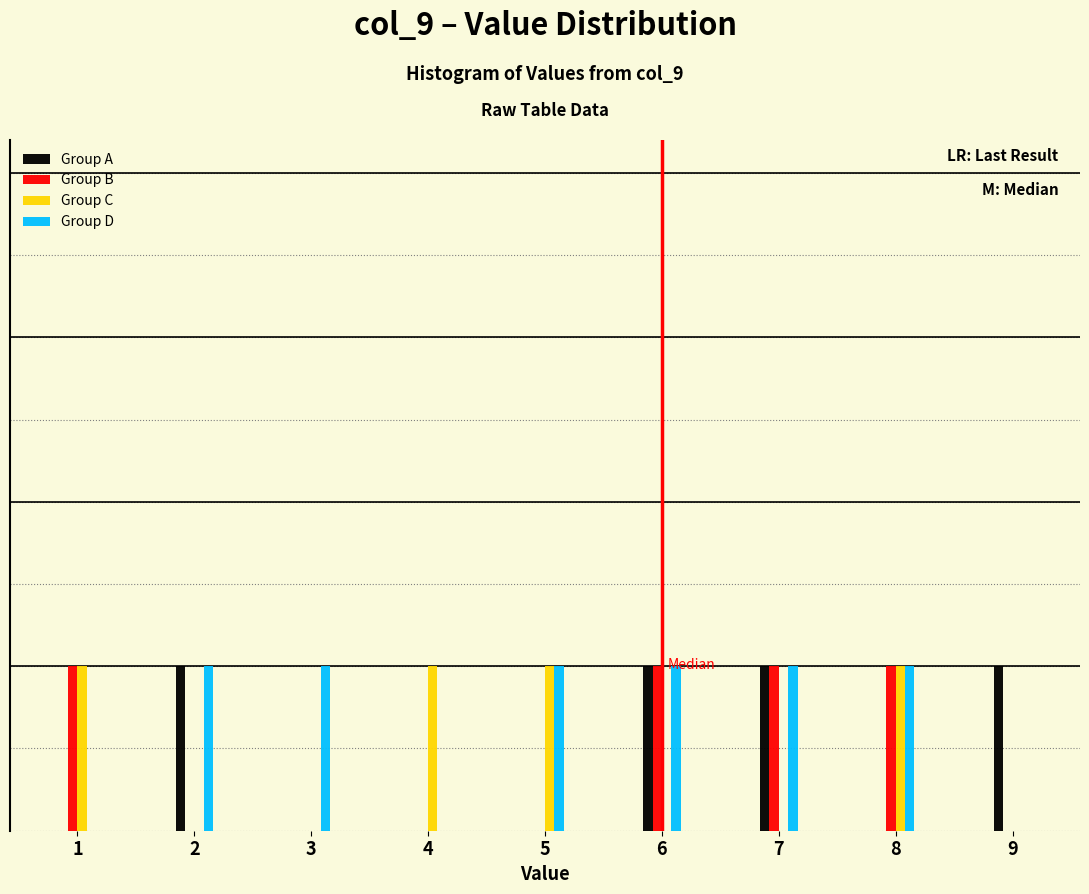

Does the chart contain stacked bars?

No